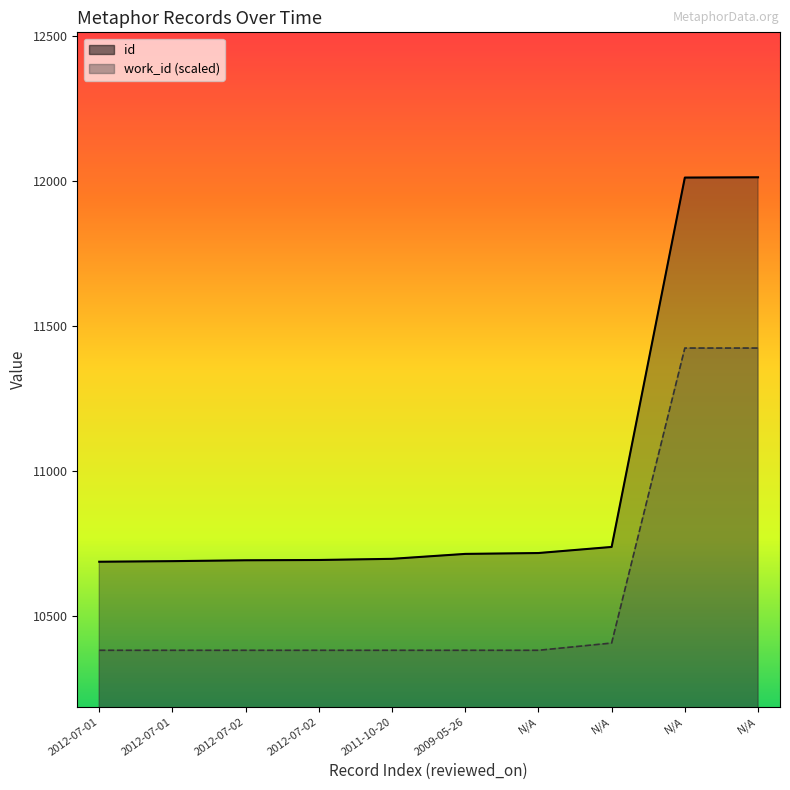

Rank the series by their average value, from highest to lowest.

id, work_id